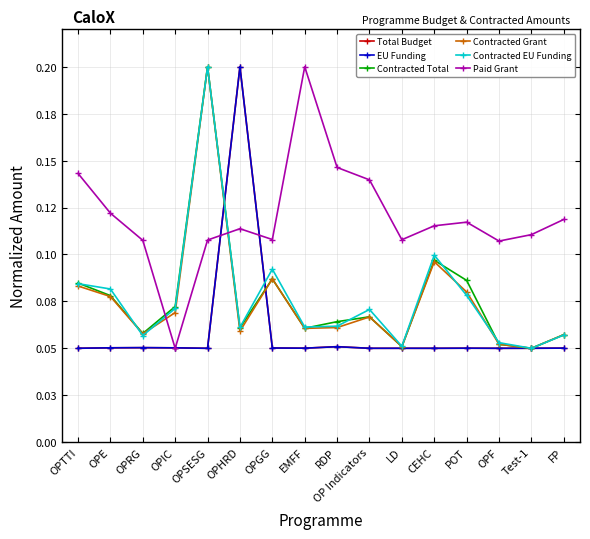

Reading left to right, what are all the values shown in this chart?

Total Budget: OPTTI=0.1	OPE=0.1	OPRG=0.1	OPIC=0.1	OPSESG=0.1	OPHRD=0.2	OPGG=0.1	EMFF=0.1	RDP=0.1	OP Indicators=0.1	LD=0.1	CEHC=0.1	POT=0.1	OPF=0.1	Test-1=0.1	FP=0.1
EU Funding: OPTTI=0.1	OPE=0.1	OPRG=0.1	OPIC=0.1	OPSESG=0.1	OPHRD=0.2	OPGG=0.1	EMFF=0.1	RDP=0.1	OP Indicators=0.1	LD=0.1	CEHC=0.1	POT=0.1	OPF=0.1	Test-1=0.1	FP=0.1
Contracted Total: OPTTI=0.1	OPE=0.1	OPRG=0.1	OPIC=0.1	OPSESG=0.2	OPHRD=0.1	OPGG=0.1	EMFF=0.1	RDP=0.1	OP Indicators=0.1	LD=0.1	CEHC=0.1	POT=0.1	OPF=0.1	Test-1=0.1	FP=0.1
Contracted Grant: OPTTI=0.1	OPE=0.1	OPRG=0.1	OPIC=0.1	OPSESG=0.2	OPHRD=0.1	OPGG=0.1	EMFF=0.1	RDP=0.1	OP Indicators=0.1	LD=0.1	CEHC=0.1	POT=0.1	OPF=0.1	Test-1=0.1	FP=0.1
Contracted EU Funding: OPTTI=0.1	OPE=0.1	OPRG=0.1	OPIC=0.1	OPSESG=0.2	OPHRD=0.1	OPGG=0.1	EMFF=0.1	RDP=0.1	OP Indicators=0.1	LD=0.1	CEHC=0.1	POT=0.1	OPF=0.1	Test-1=0.1	FP=0.1
Paid Grant: OPTTI=0.1	OPE=0.1	OPRG=0.1	OPIC=0.1	OPSESG=0.1	OPHRD=0.1	OPGG=0.1	EMFF=0.2	RDP=0.1	OP Indicators=0.1	LD=0.1	CEHC=0.1	POT=0.1	OPF=0.1	Test-1=0.1	FP=0.1